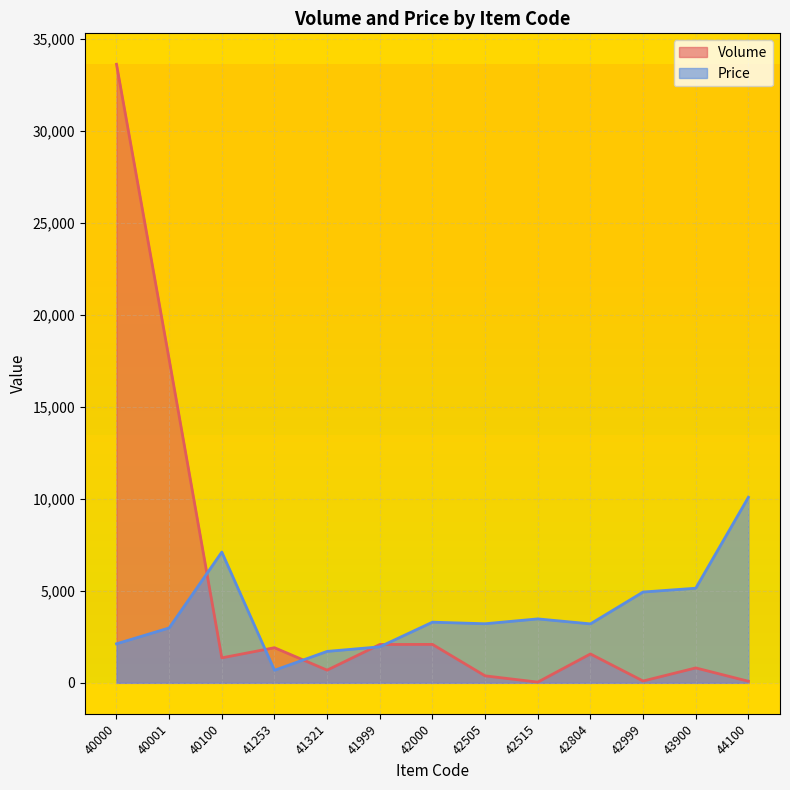

What is the difference between the Volume values at 43900 and 40000?

32800.0